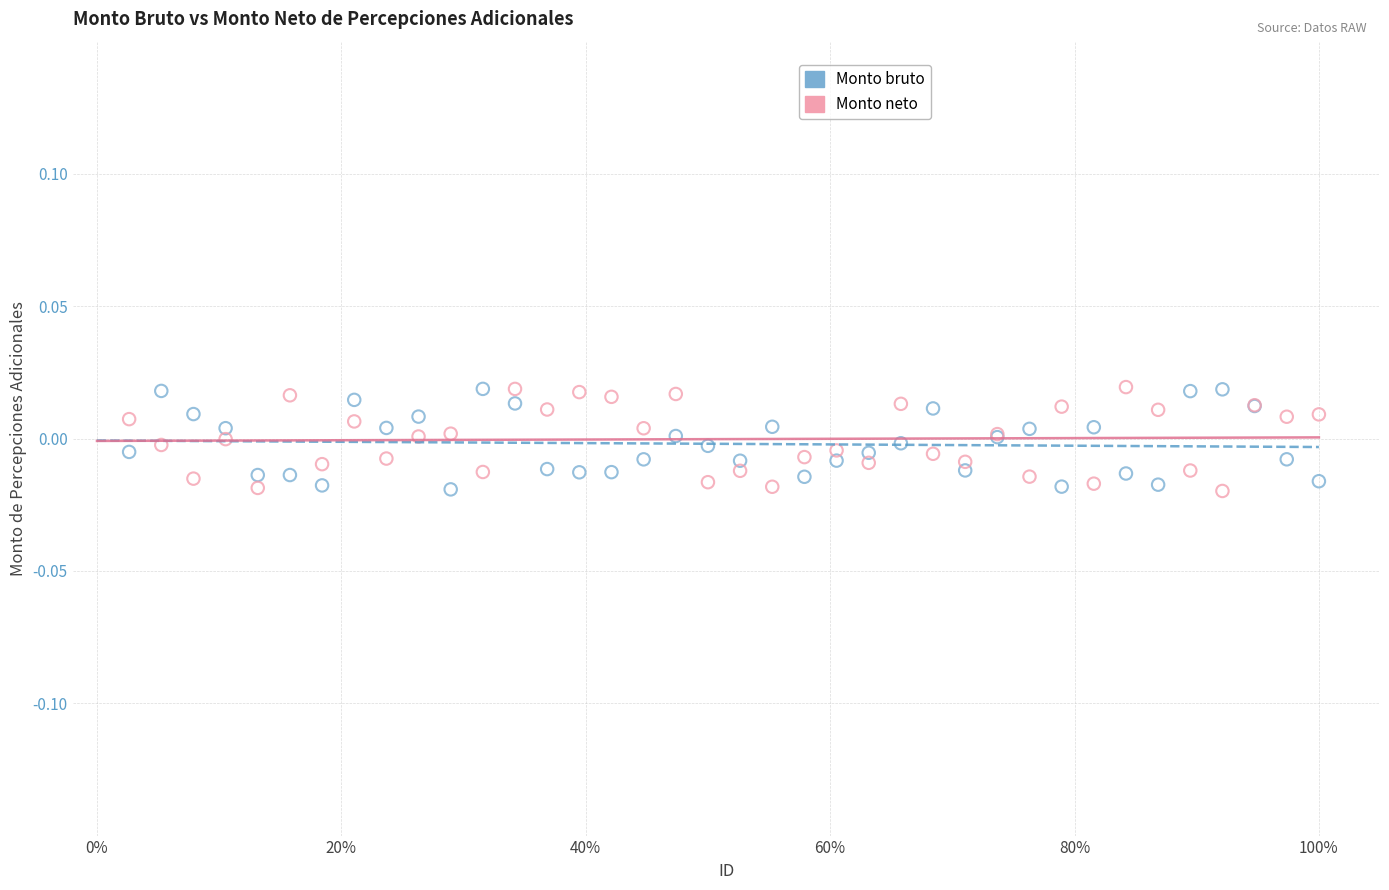

What are all the series names shown in the legend?

Monto bruto, Monto neto